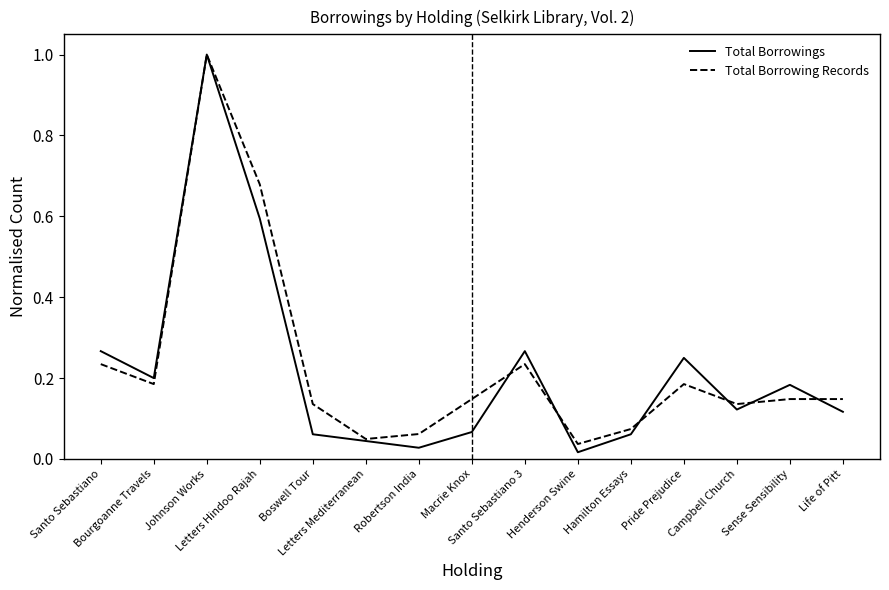

Which series has the widest spread of values?

Total Borrowings